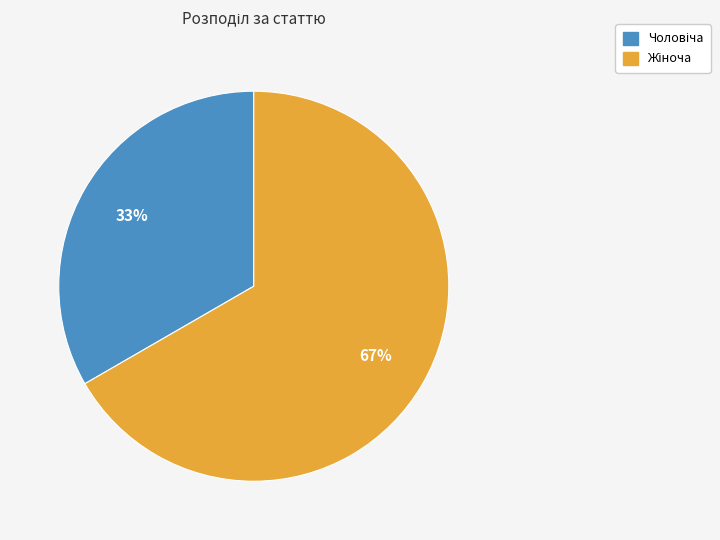

Is there a majority slice in this chart?

Yes